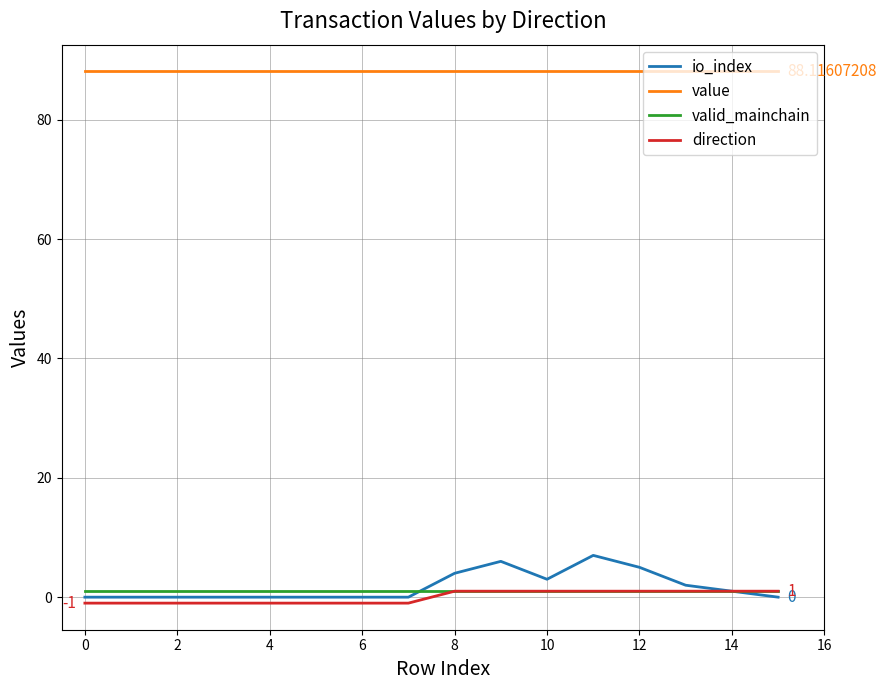

Which series has the largest total across all categories?

value